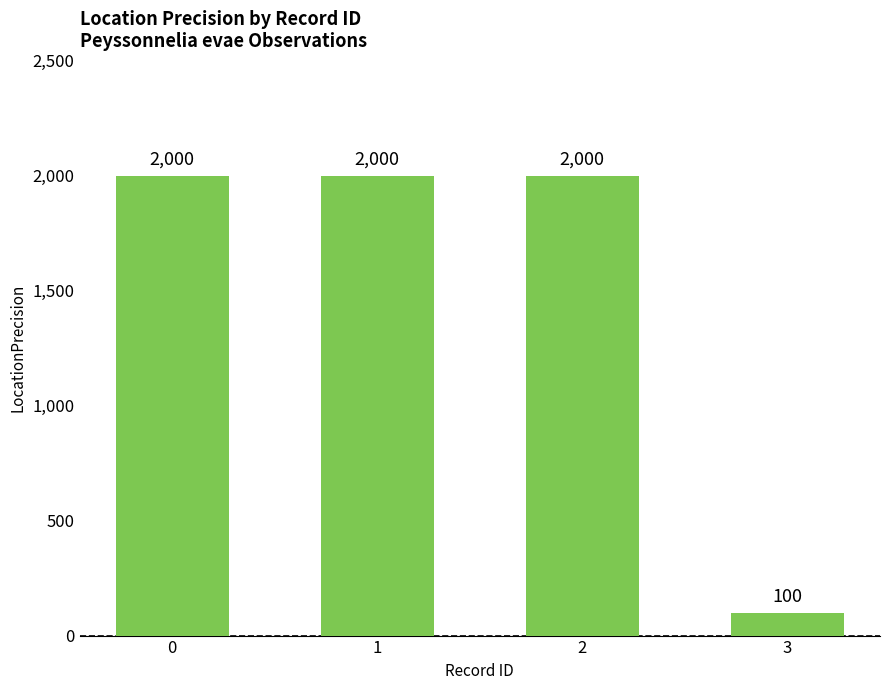

What is the change in value from 1 to 3?

-1900